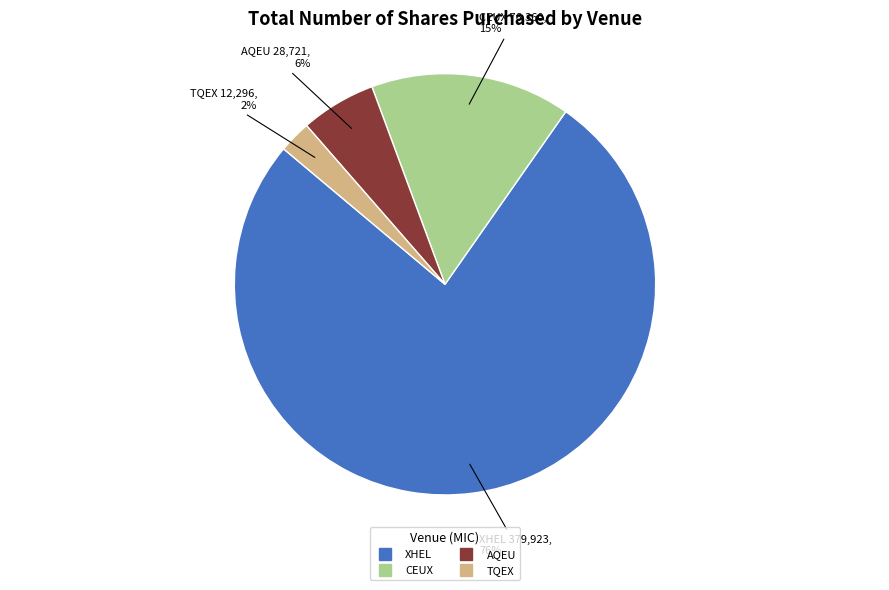

Is it true that AQEU is 1% of the pie?

False